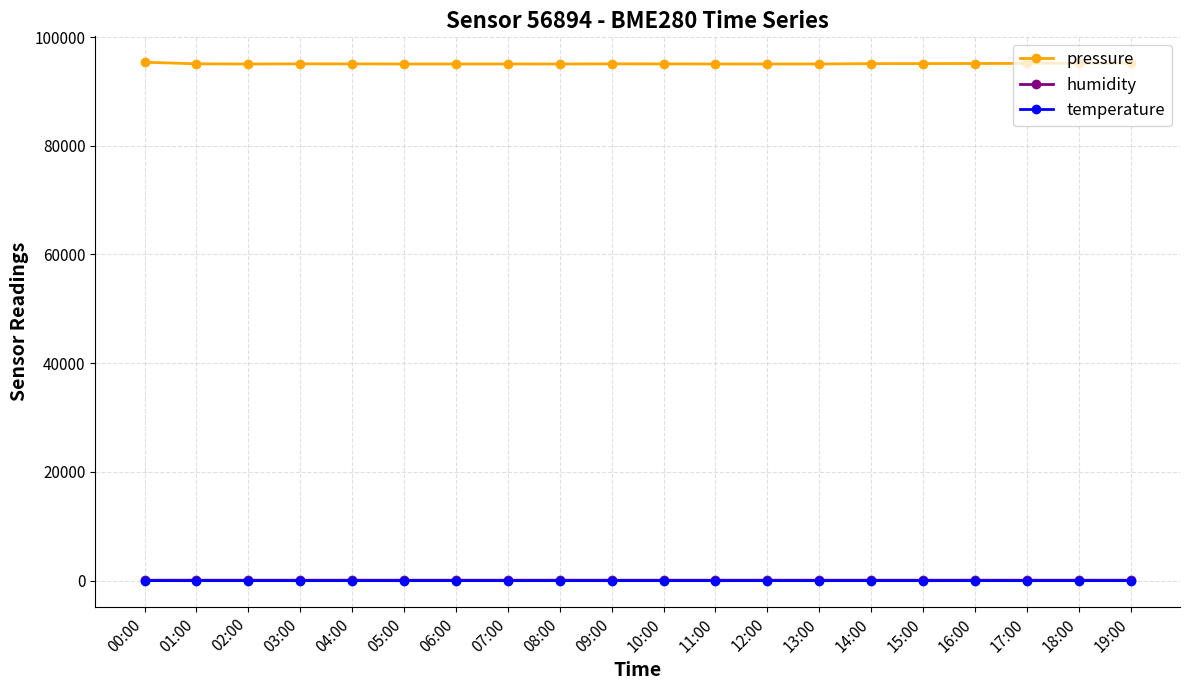

What is the greatest value displayed?

95357.4